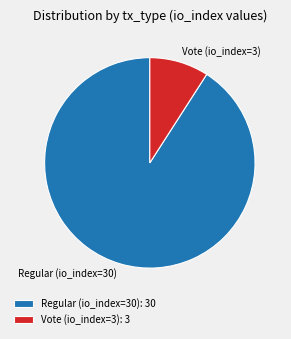

Which has a higher value, Regular (io_index=30) or Vote (io_index=3)?

Regular (io_index=30)